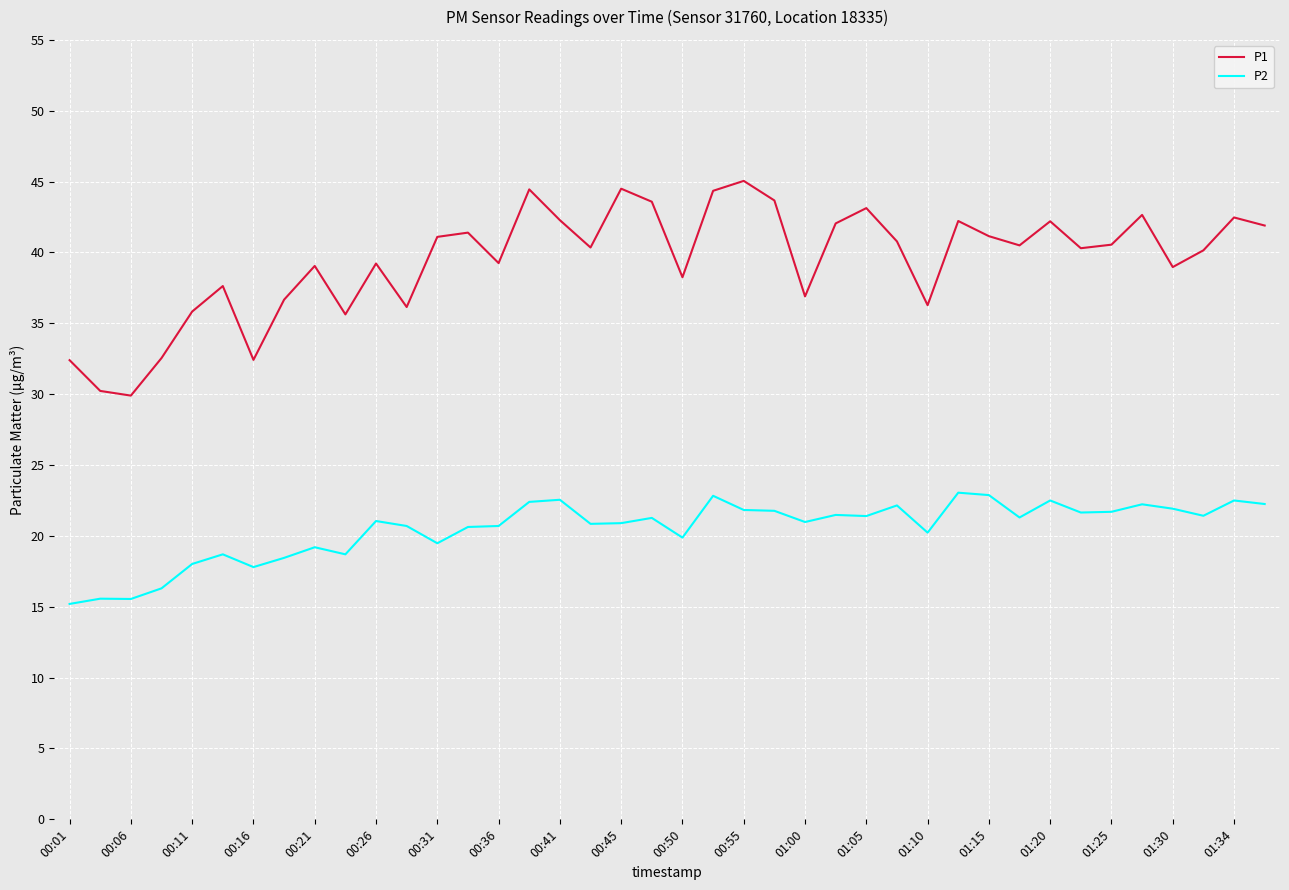

List the series in order of their peak value, highest first.

P1, P2